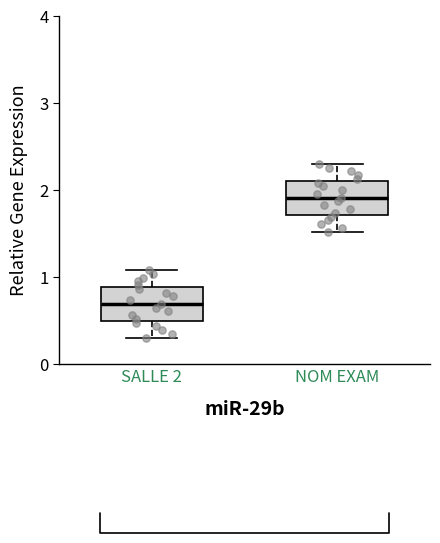

Reading left to right, transcribe this box plot: for each box, give where its median line is, the range the box spans, and where its two whiskers end, as read against the y-axis. The values are not printed on the chart, so give them approximately, as read against the axis.

SALLE 2: median 0.7, box 0.5 to 0.9, whiskers 0.3 to 1.1
NOM EXAM: median 1.9, box 1.7 to 2.1, whiskers 1.5 to 2.3